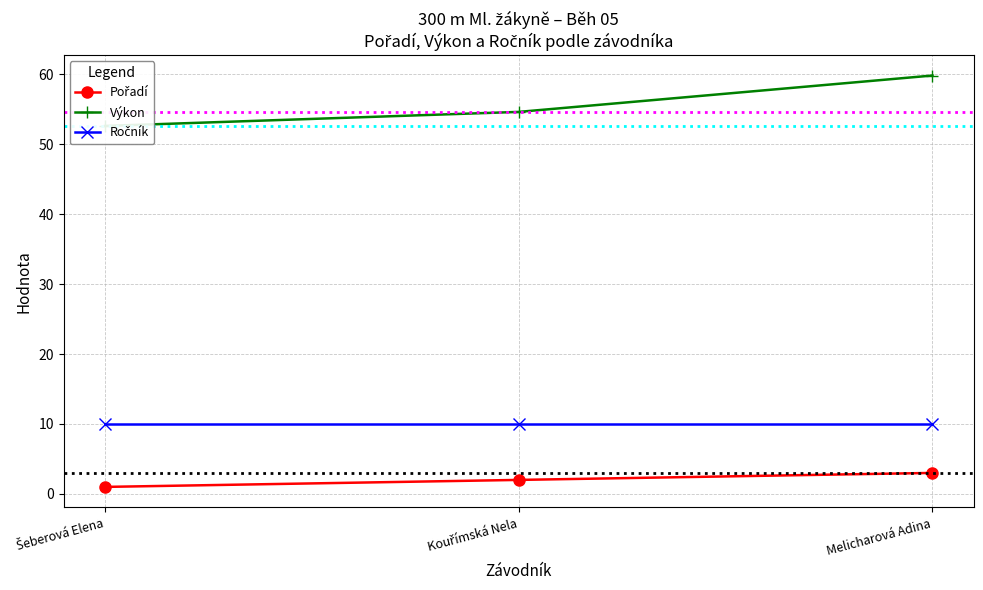

True or false: Pořadí has a value of 5.4 at Melicharová Adina.

False